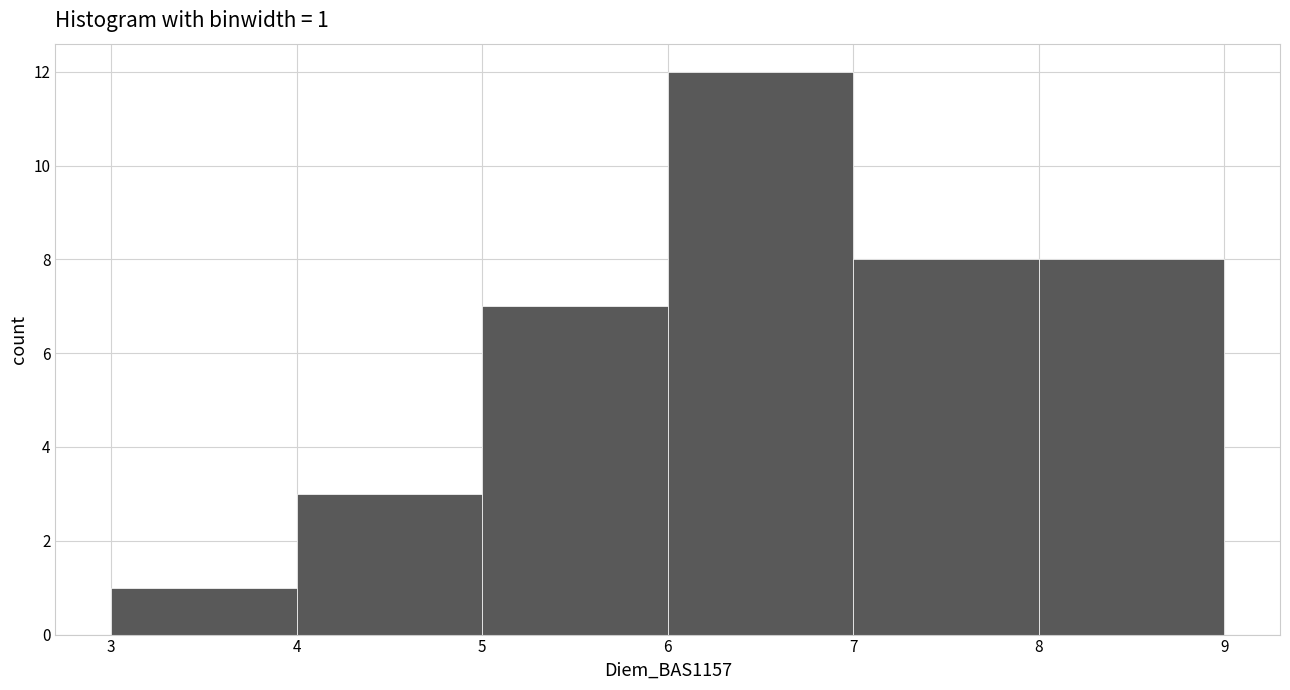

Which range on the x-axis has the tallest bar?

6 to 7